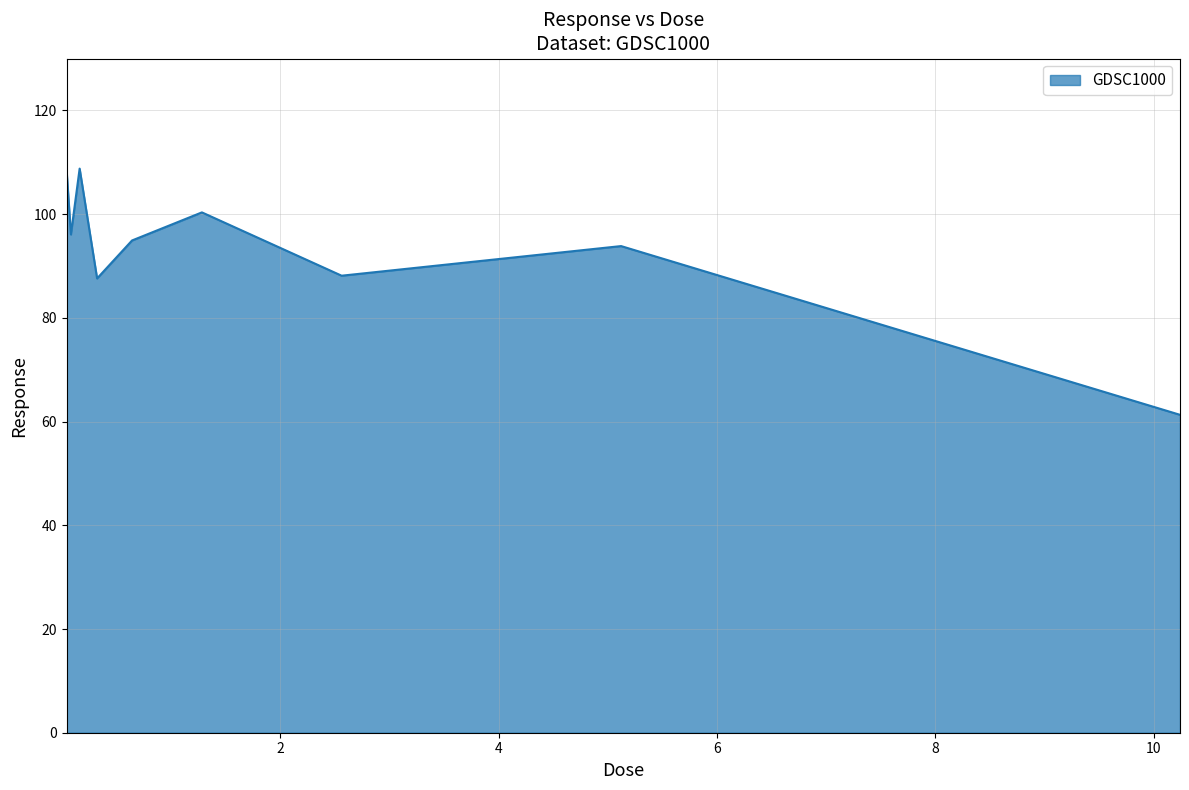

What is the minimum value shown in the chart?

61.3